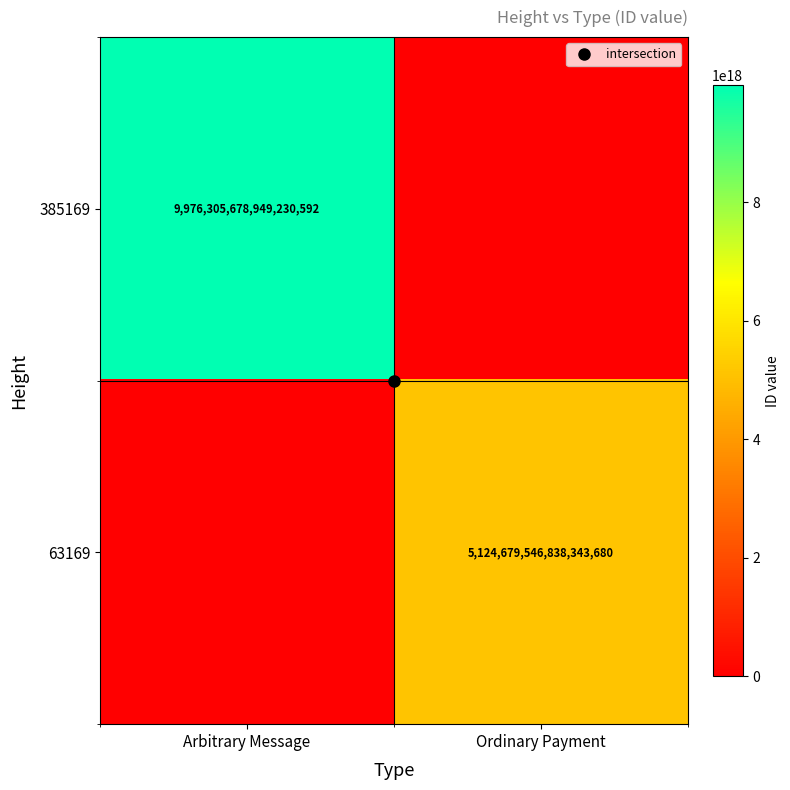

Is it true that 63169 equals 2302976942254003200 at Ordinary Payment?

False